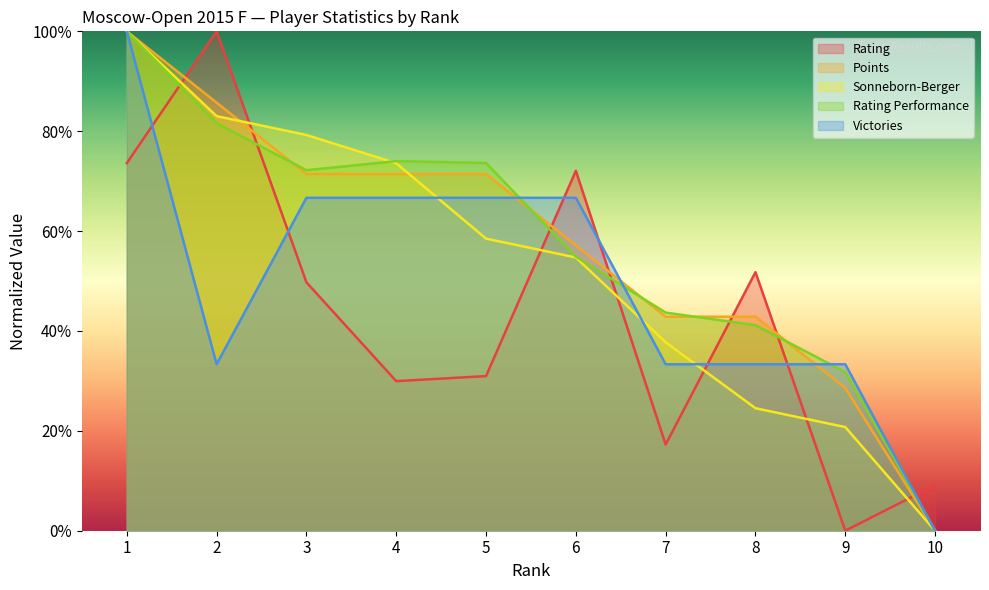

How many values in the Sonneborn-Berger series exceed 0?

9